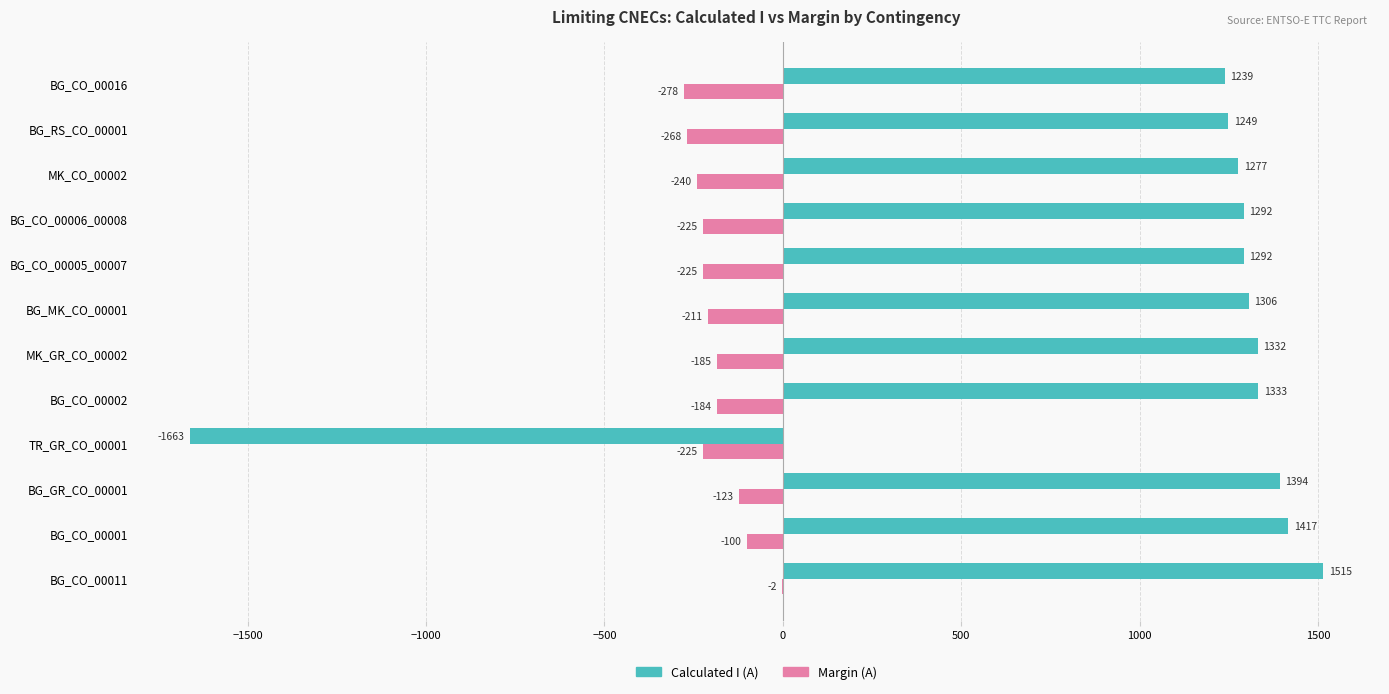

The Calculated I (A) series shows 1515 at BG_CO_00011. True or false?

True